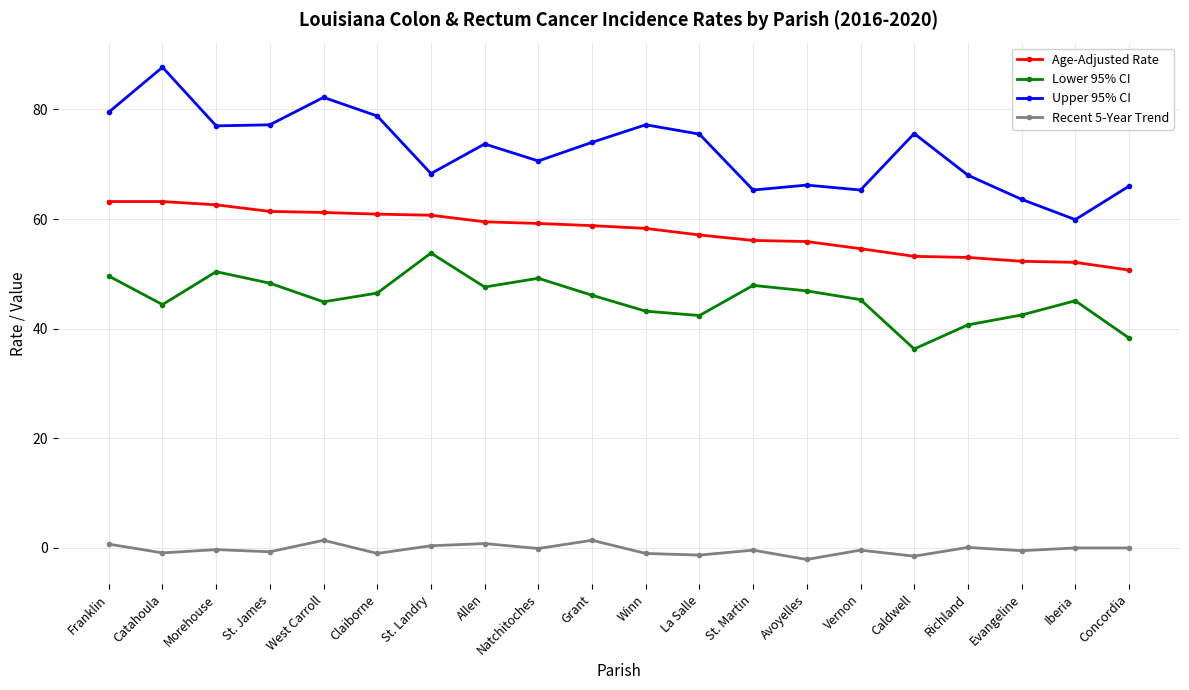

In Upper 95% CI, how many points are higher than both neighbors (excluding endpoints)?

6